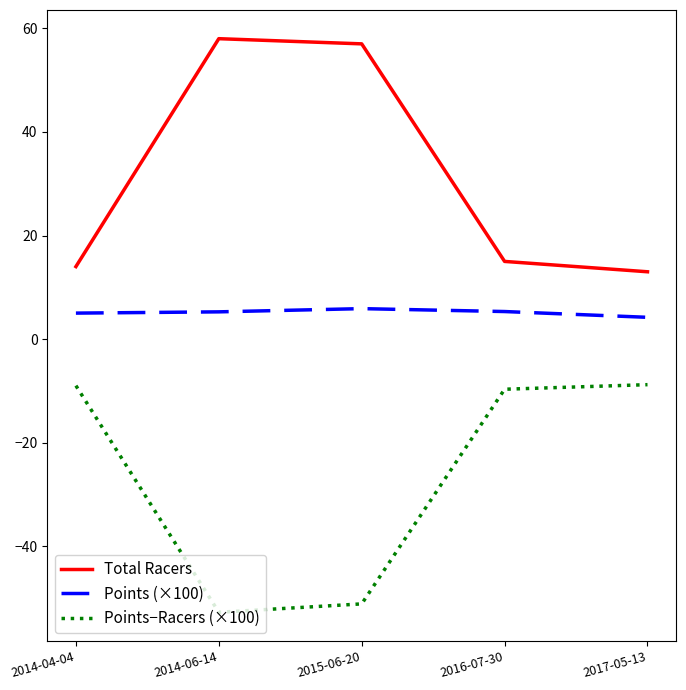

What is the sum of all Total Racers values?

157.0